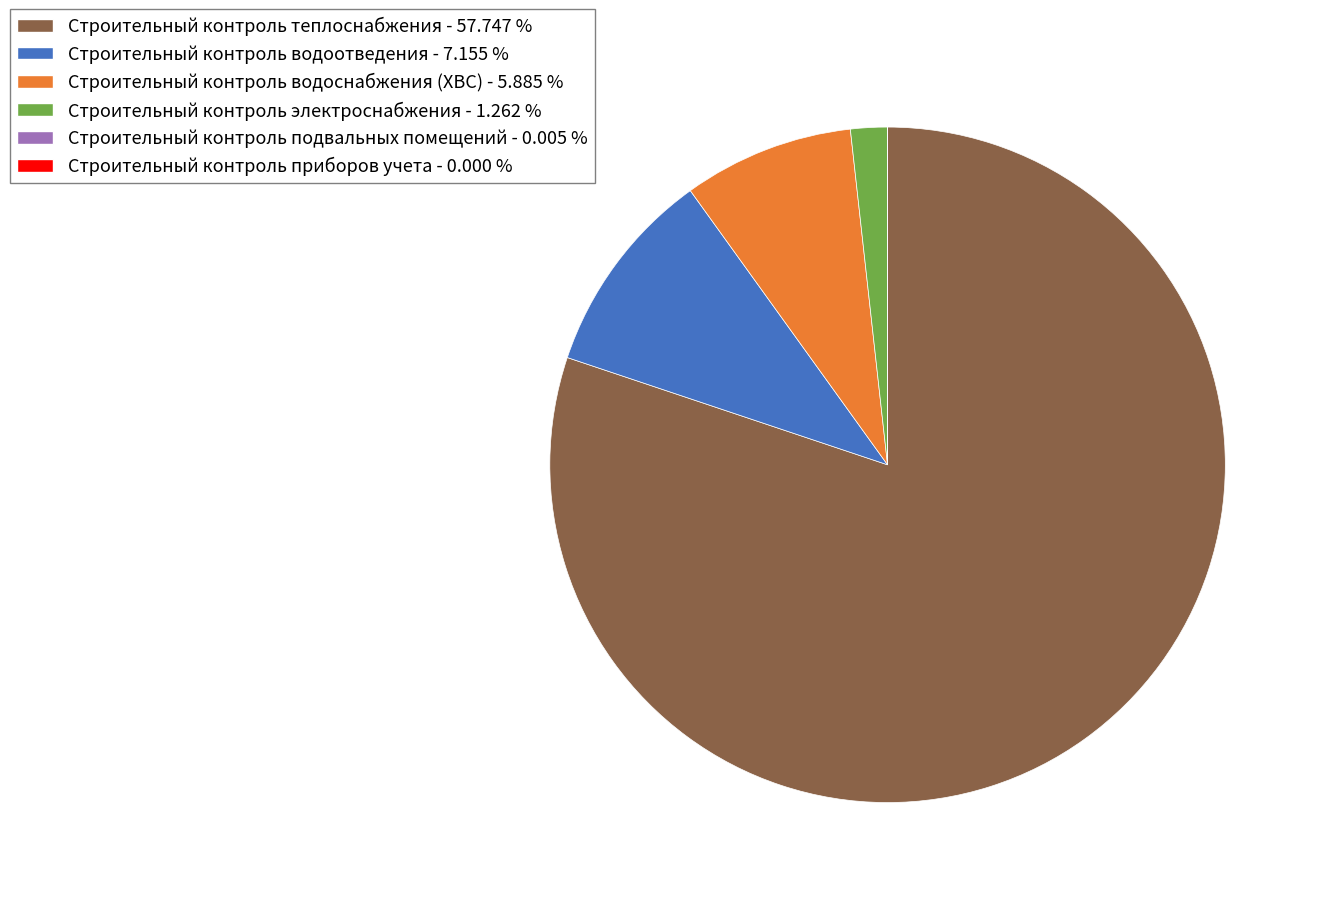

Does Строительный контроль водоснабжения (ХВС) account for over 50% of the chart?

No